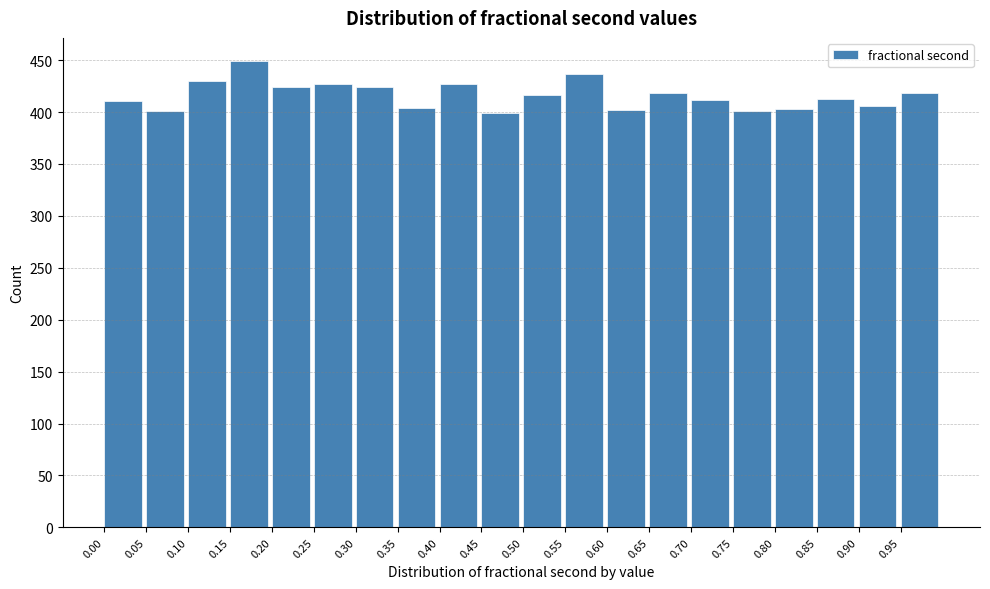

Reading left to right, list every bar in this chart as the range it spans on the x-axis followed by its height. The values are not printed on the chart, so give them approximately, as read against the axis.

0.00 to 0.05: 410
0.05 to 0.10: 400
0.10 to 0.15: 430
0.15 to 0.20: 450
0.20 to 0.25: 425
0.25 to 0.30: 425
0.30 to 0.35: 425
0.35 to 0.40: 405
0.40 to 0.45: 425
0.45 to 0.50: 400
0.50 to 0.55: 415
0.55 to 0.60: 435
0.60 to 0.65: 400
0.65 to 0.70: 420
0.70 to 0.75: 410
0.75 to 0.80: 400
0.80 to 0.85: 405
0.85 to 0.90: 415
0.90 to 0.95: 405
0.95 to 1.00: 420